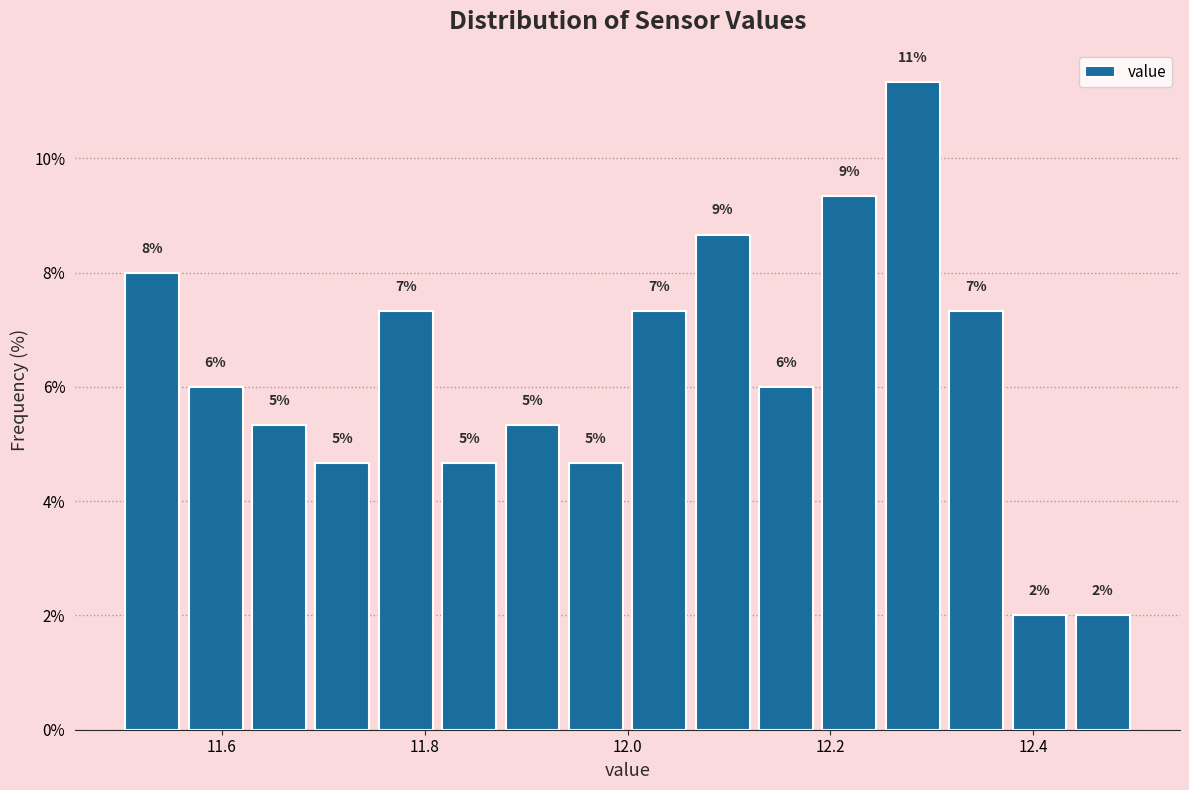

Around what value on the x-axis is the tallest bar? Give the approximate position of its centre, as read against the axis.

12.28